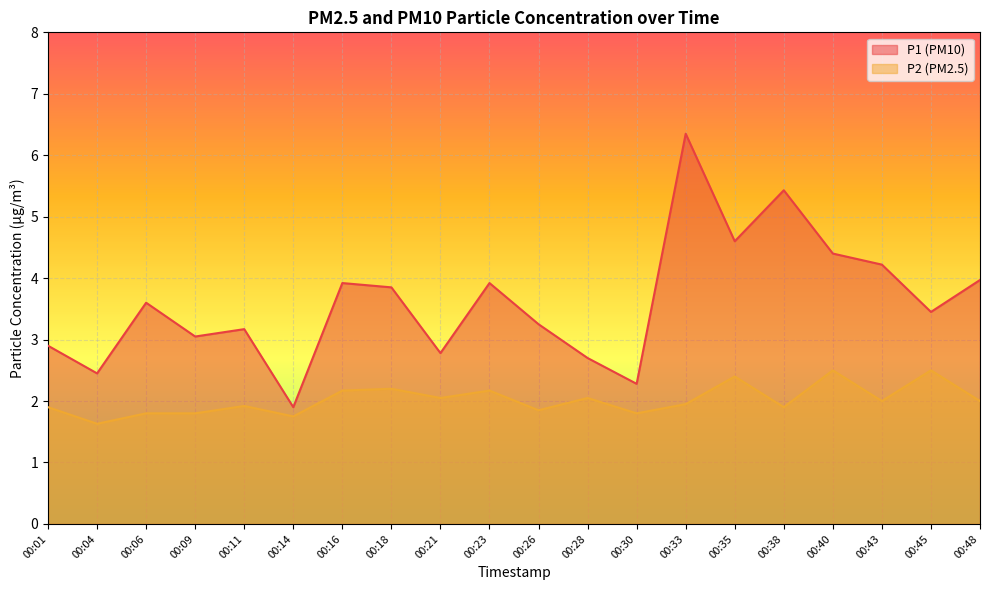

Between 00:48 and 00:18, which is larger?

00:48